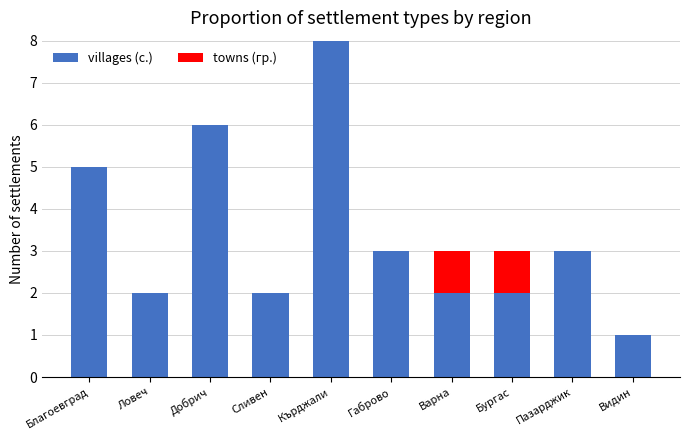

Reading left to right, transcribe the values for villages (с.).

Благоевград=5	Ловеч=2	Добрич=6	Сливен=2	Кърджали=8	Габрово=3	Варна=2	Бургас=2	Пазарджик=3	Видин=1